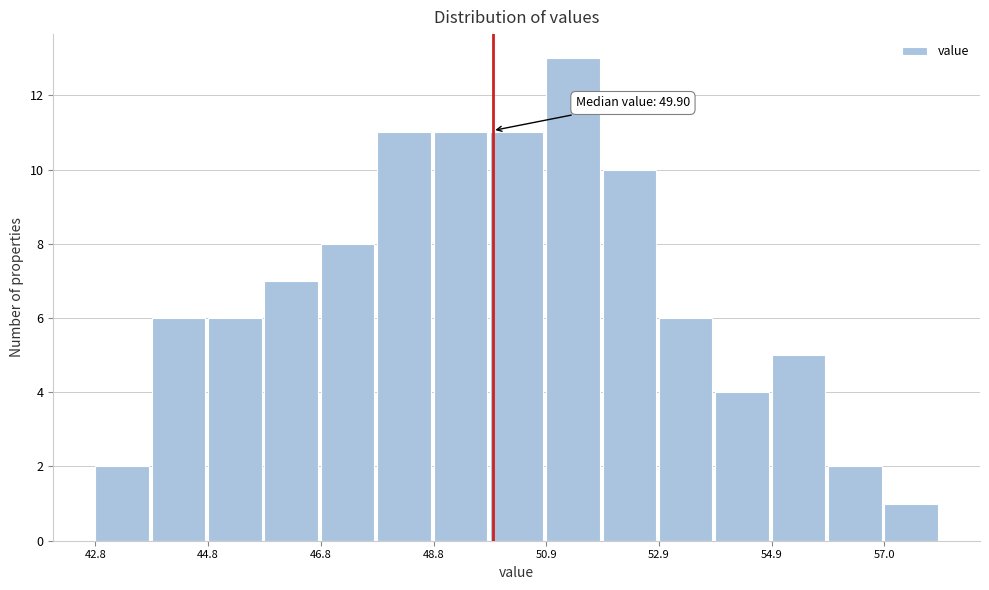

Read against the x-axis, roughly where is the centre of the tallest bar?

51.5